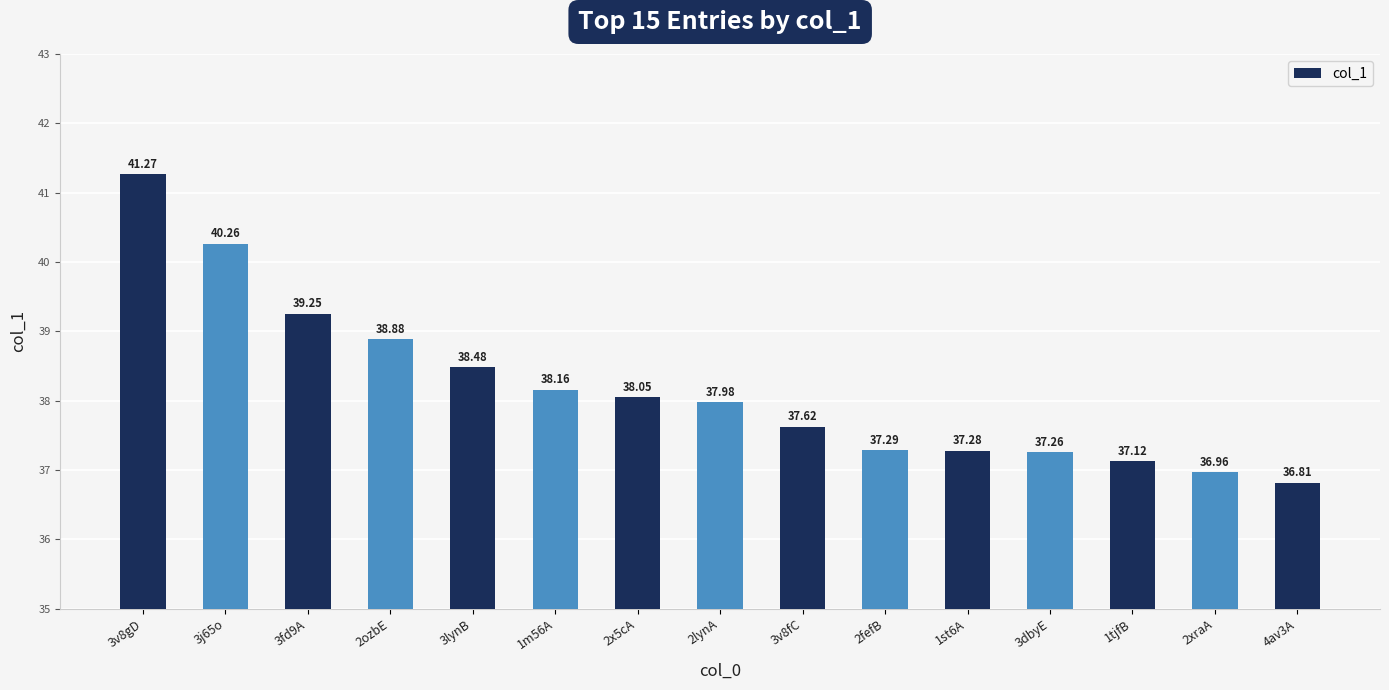

What is the change in value from 2x5cA to 1st6A?

-0.8